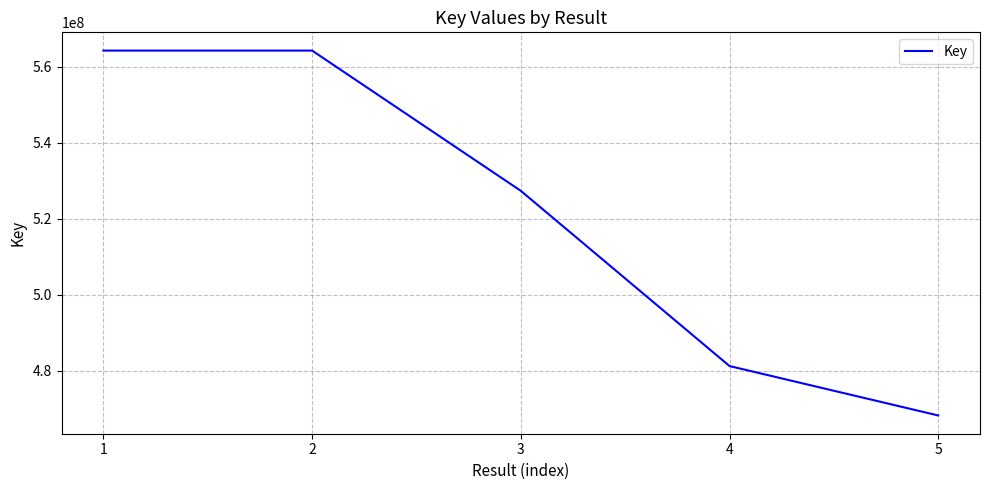

What is the change in value from 1 to 2?

-163